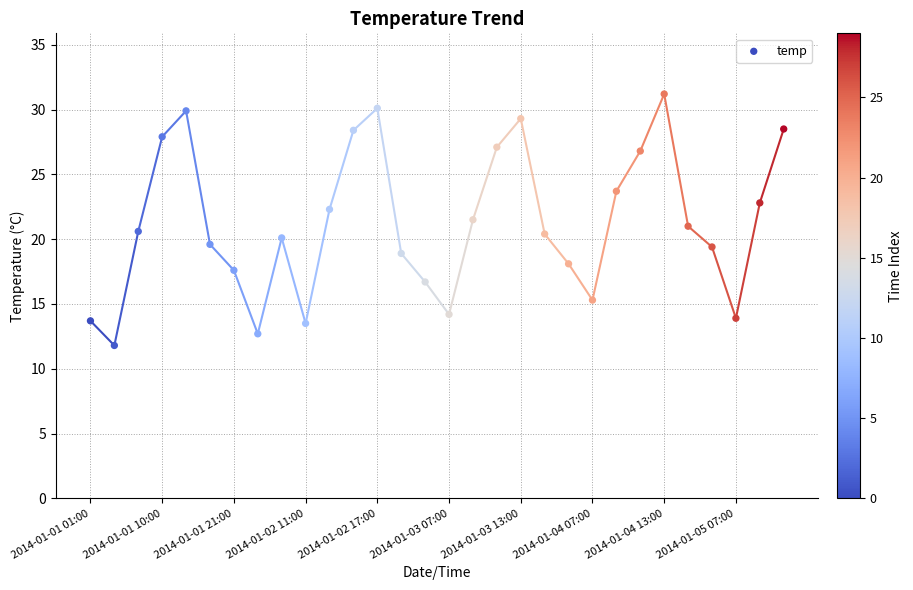

What is the range of Y values (max minus min)?

19.4